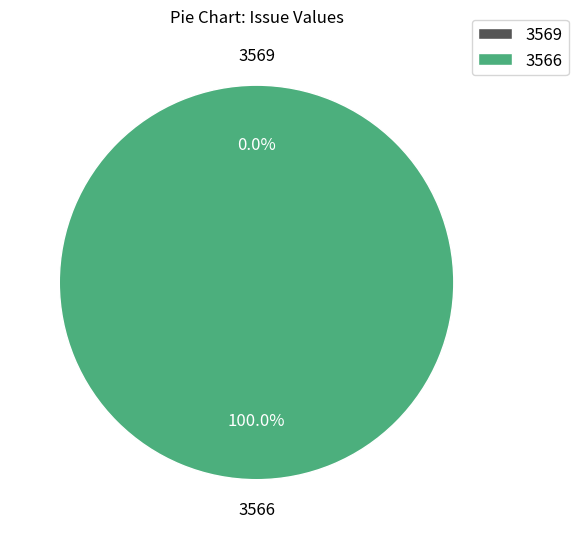

What is the smallest slice in the pie chart?

3569